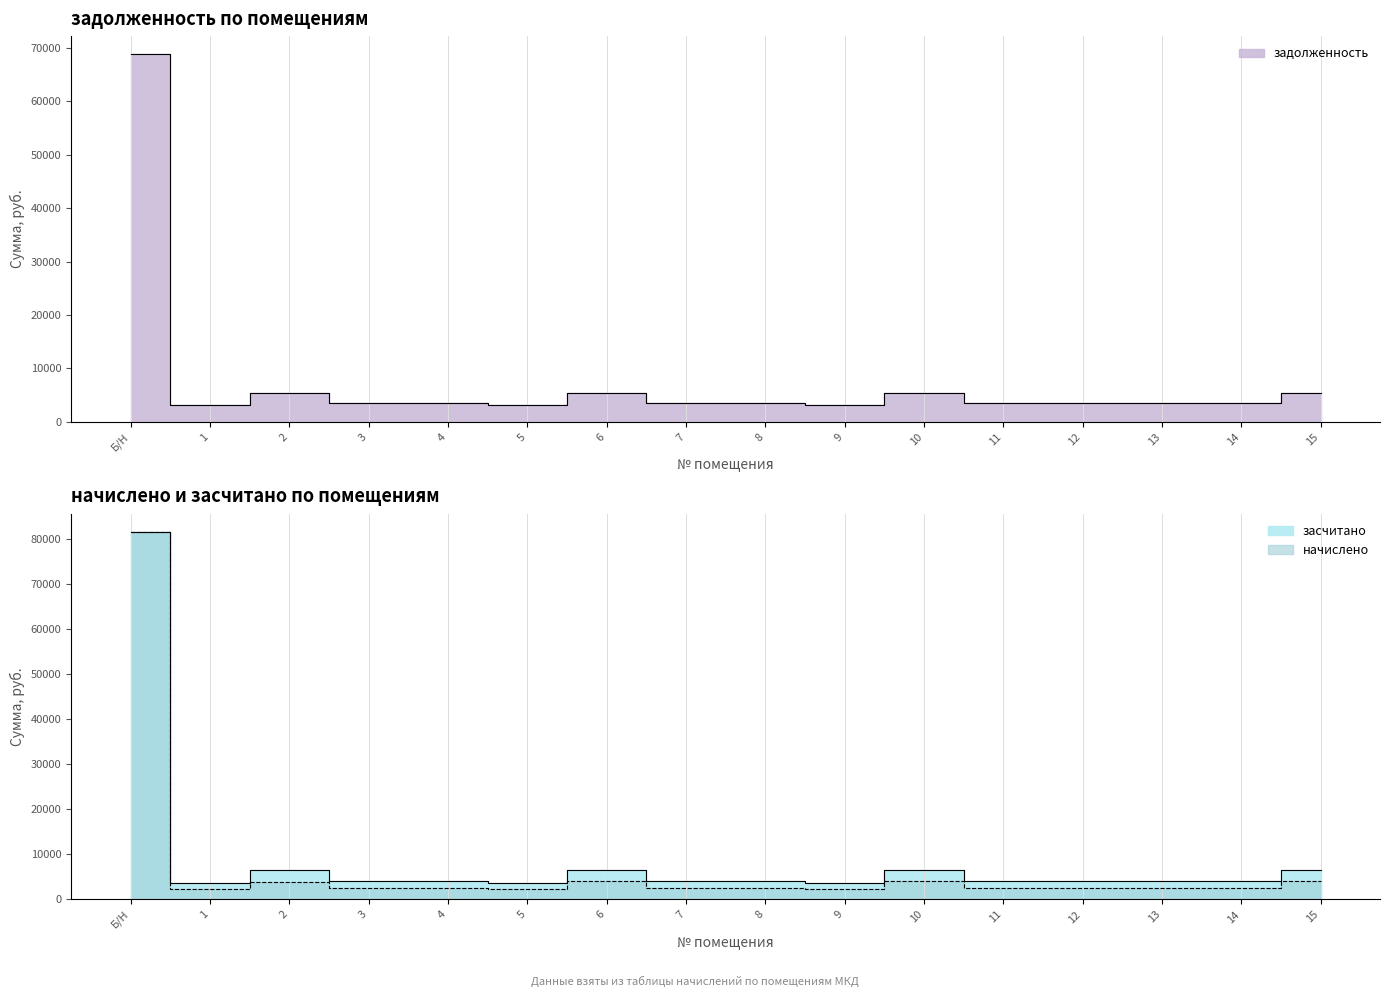

What is the difference between the maximum and minimum values in the начислено series?

79294.8